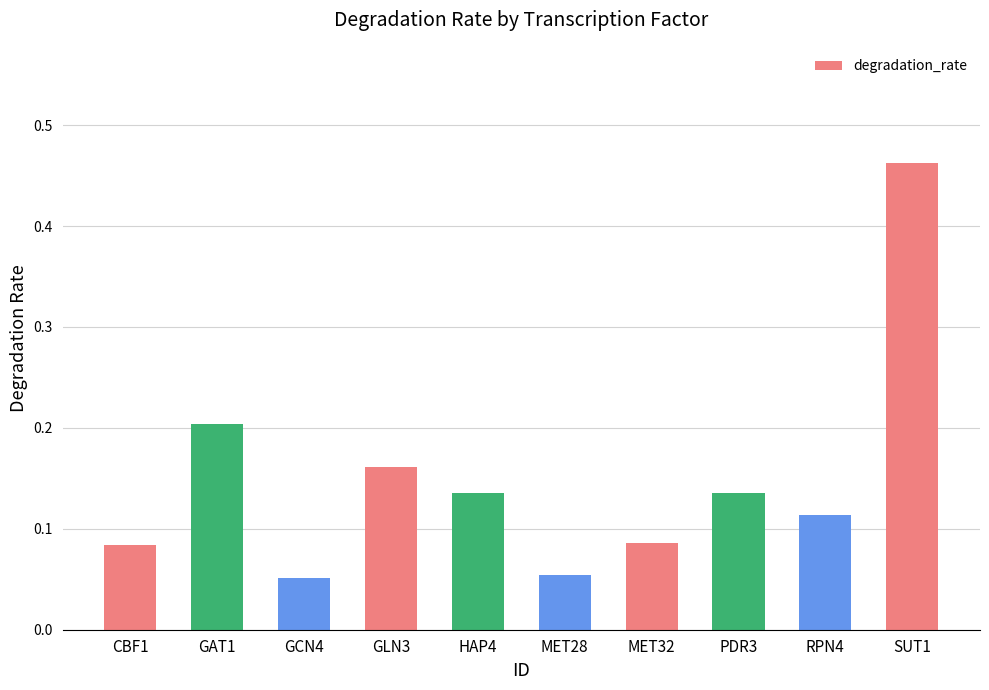

Count the values in the range 0 to 1.

10